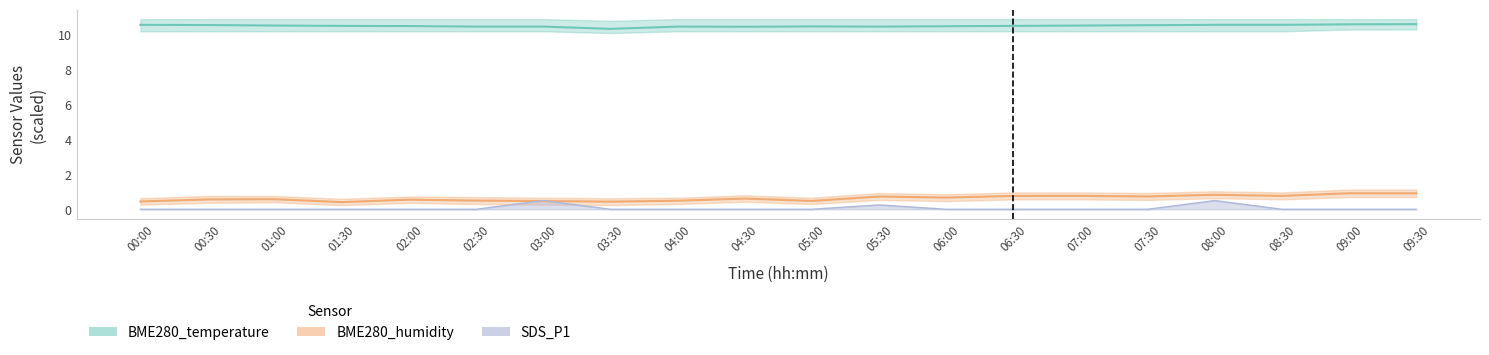

List the labels in order of BME280_humidity value, smallest first.

01:30, 03:30, 00:00, 03:00, 05:00, 04:00, 02:30, 02:00, 00:30, 01:00, 04:30, 06:00, 05:30, 07:30, 06:30, 07:00, 08:30, 08:00, 09:30, 09:00